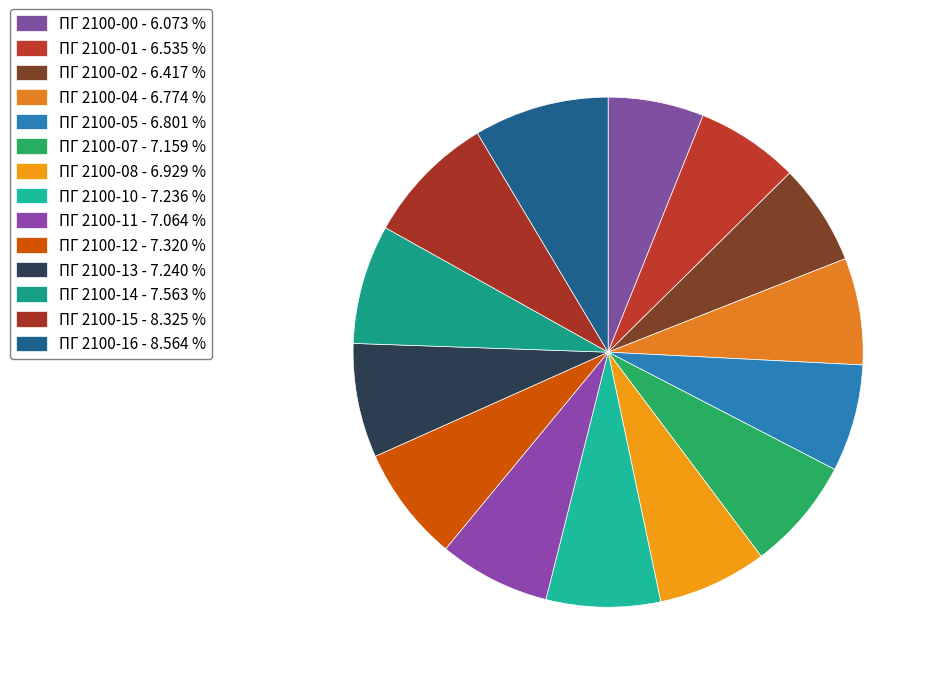

What is the largest slice in the pie chart?

ПГ 2100-16